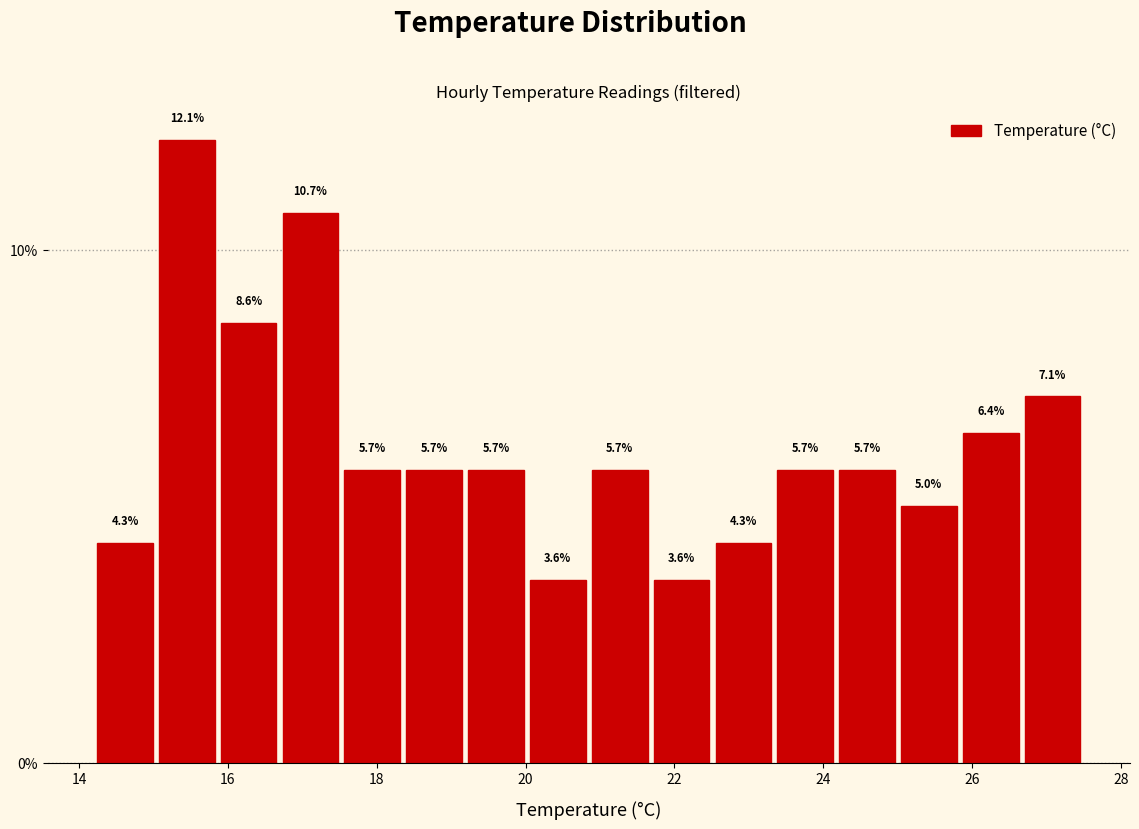

Reading left to right, transcribe this chart: for each bar, give the range it covers on the x-axis and its height. The bar edges are not printed on the chart, so give them approximately, as read against the axis.

14.2 to 15.0: 4.3
15.0 to 15.8: 12.1
15.8 to 16.6: 8.6
16.6 to 17.6: 10.7
17.6 to 18.4: 5.7
18.4 to 19.2: 5.7
19.2 to 20.0: 5.7
20.0 to 20.8: 3.6
20.8 to 21.6: 5.7
21.6 to 22.6: 3.6
22.6 to 23.4: 4.3
23.4 to 24.2: 5.7
24.2 to 25.0: 5.7
25.0 to 25.8: 5.0
25.8 to 26.6: 6.4
26.6 to 27.6: 7.1